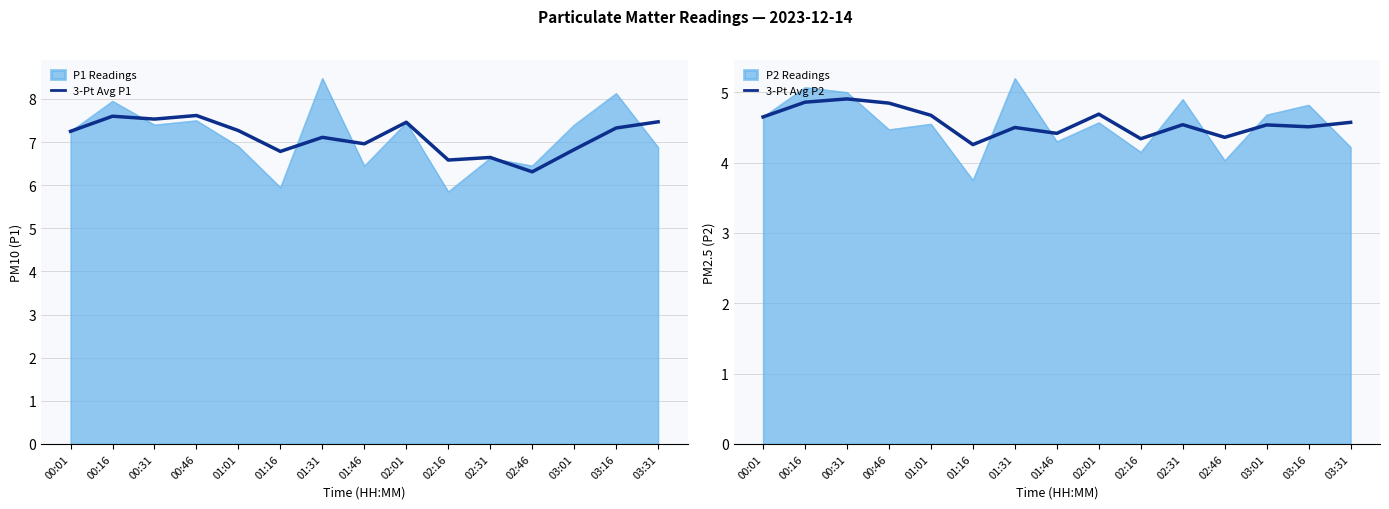

True or false: 3-Pt Avg P2 has more than 0 points higher than both neighbors.

True